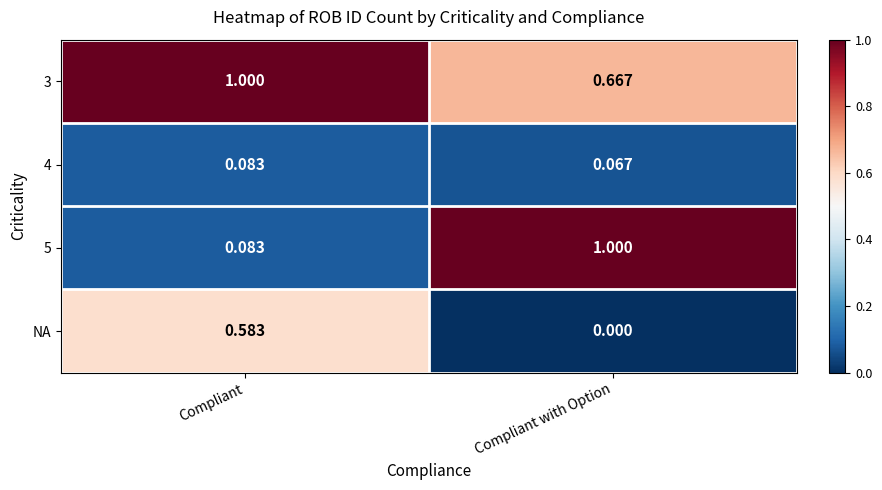

Which category has the highest value in the 5 series?

Compliant with Option